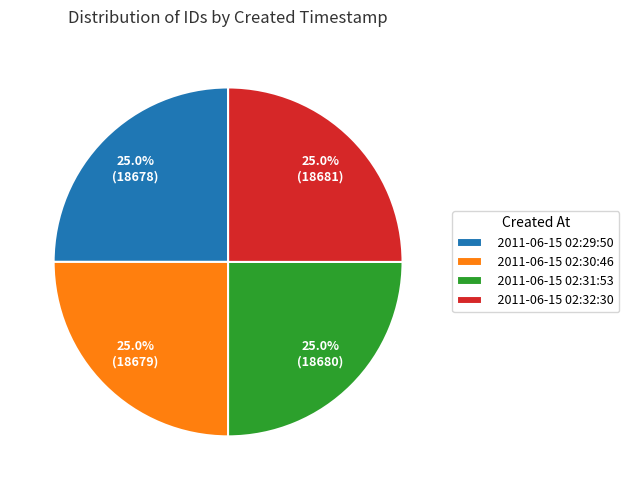

What is the ratio of the value at 2011-06-15 02:30:46 to the value at 2011-06-15 02:32:30?

1.0